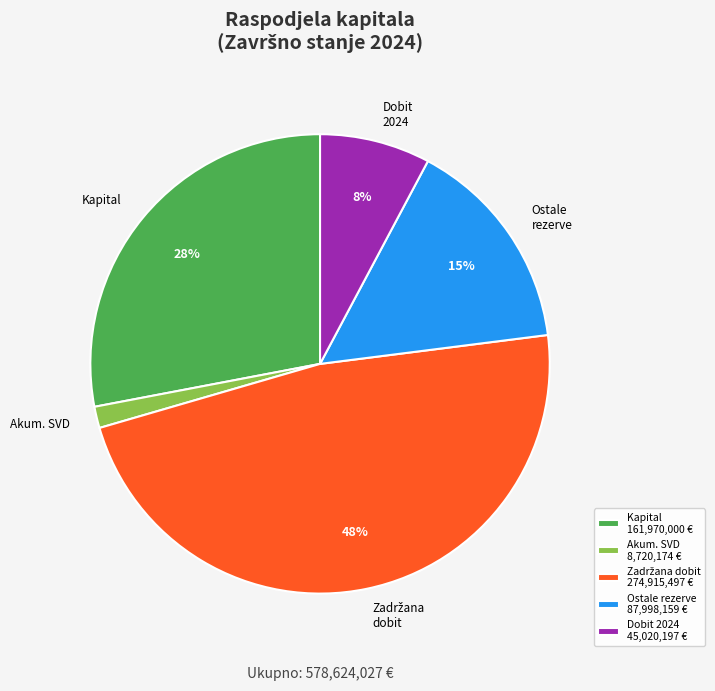

To the nearest percent, what is the difference between the largest and smallest slice percentages?

46%